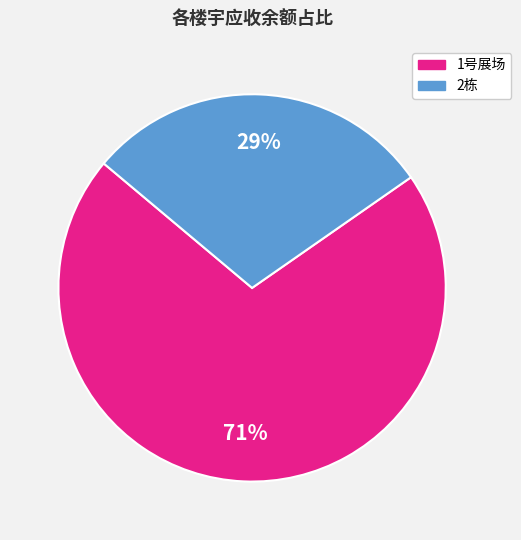

Rank the categories by value from highest to lowest.

1号展场, 2栋